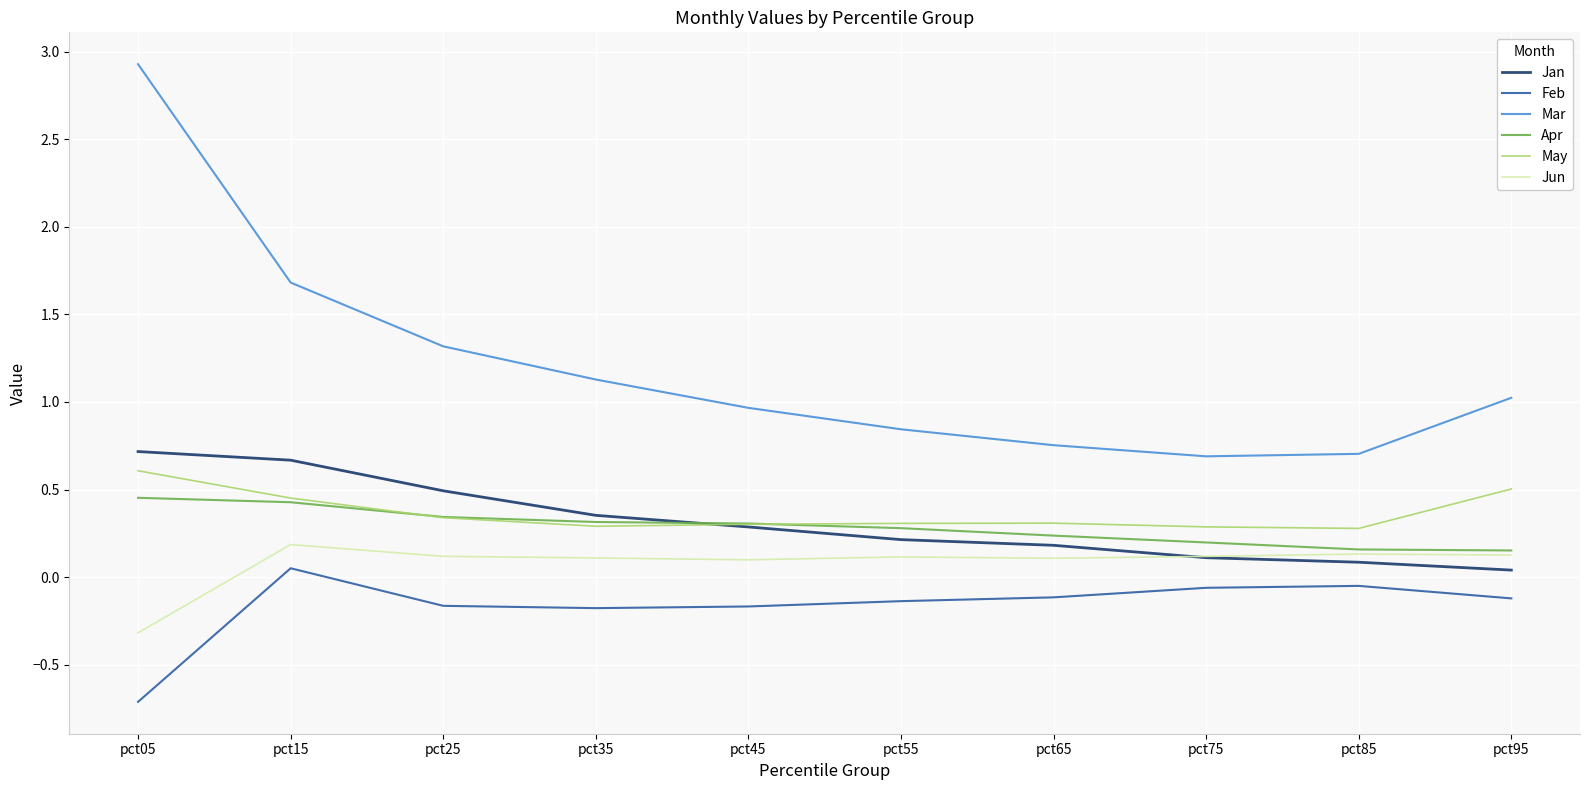

What is the maximum value shown in the chart?

2.9